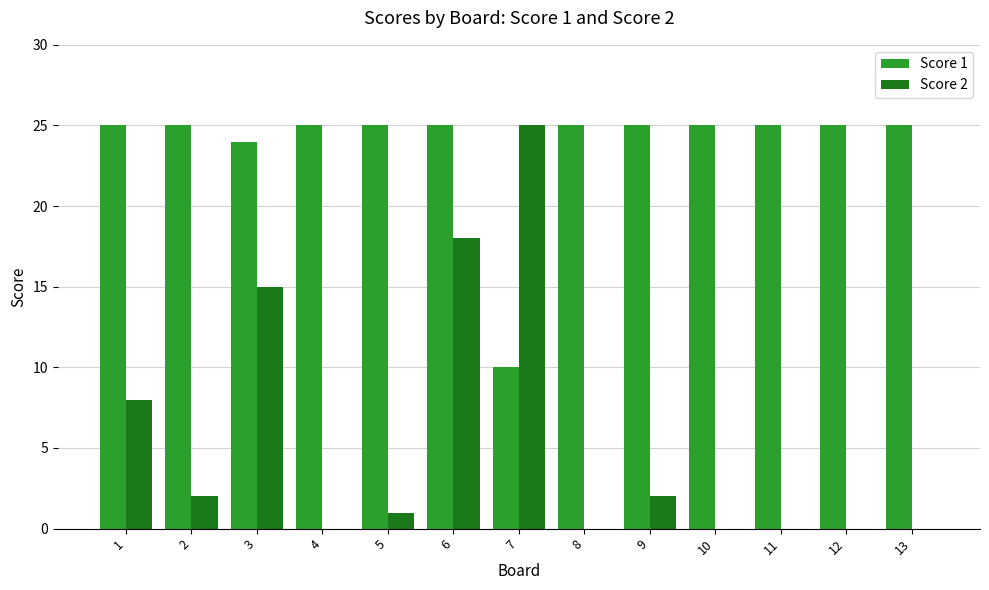

The Score 1 series shows 25 at 2. True or false?

True